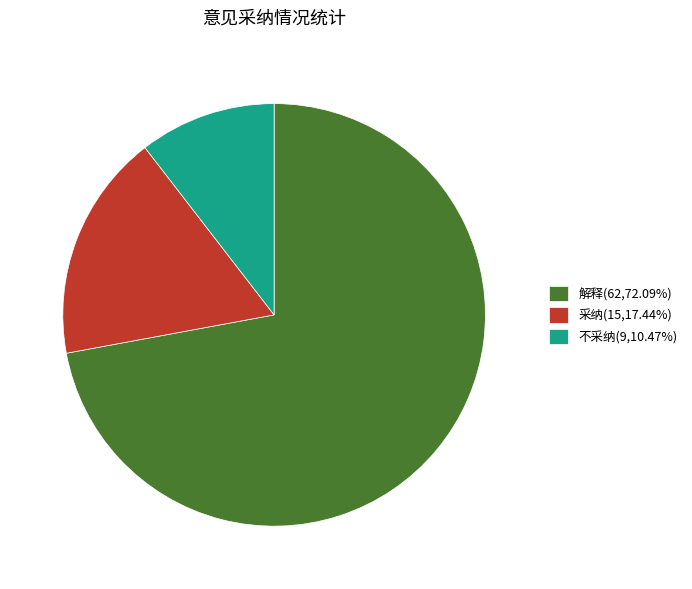

Approximately how many times larger is the value at 解释(62,72.09%) compared to 不采纳(9,10.47%)?

6.9